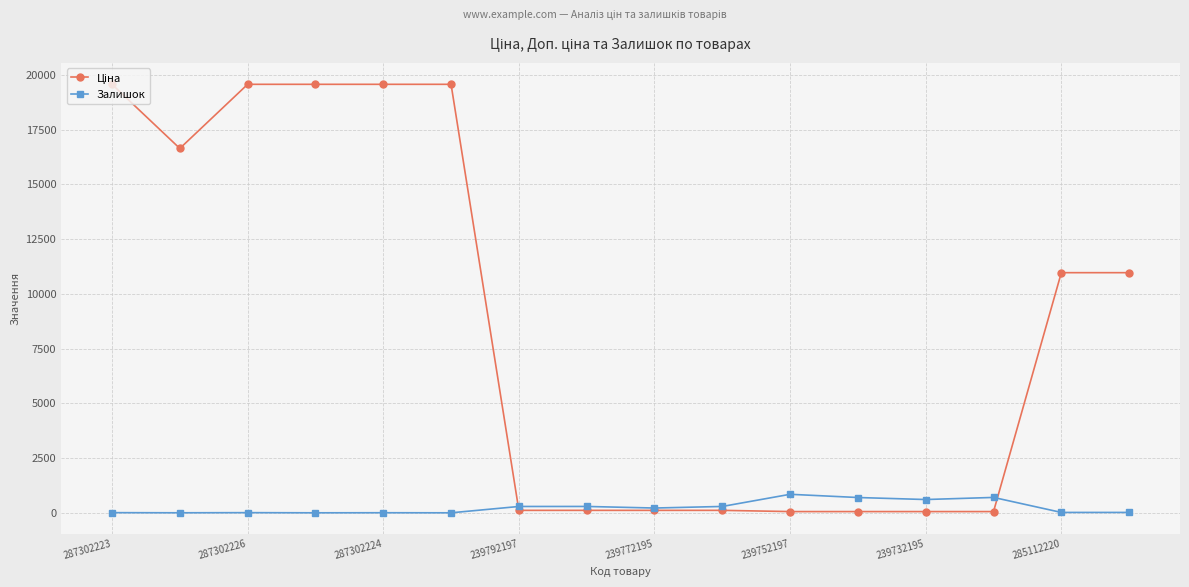

True or false: Залишок has more than 0 interior local peaks.

True